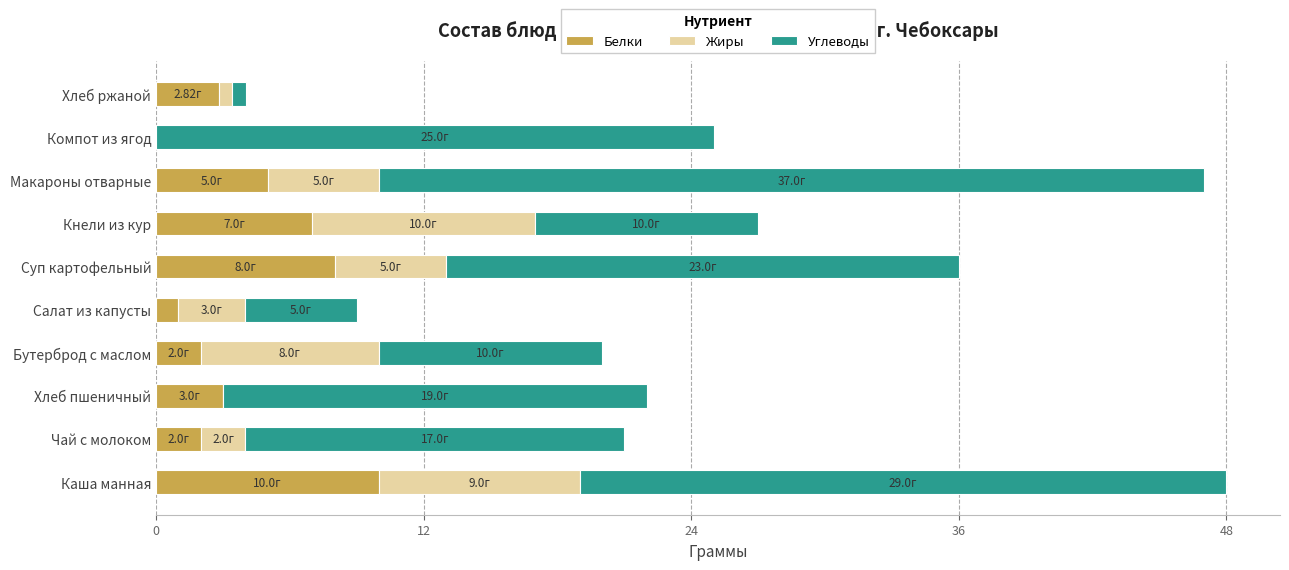

What is the total value across all series at Компот из ягод?

25.0